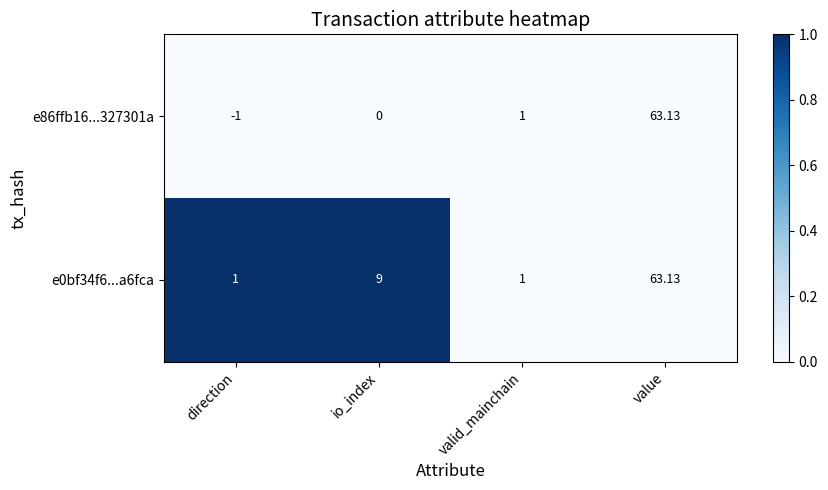

Where is e86ffb16...327301a nearest to the value 31?

valid_mainchain